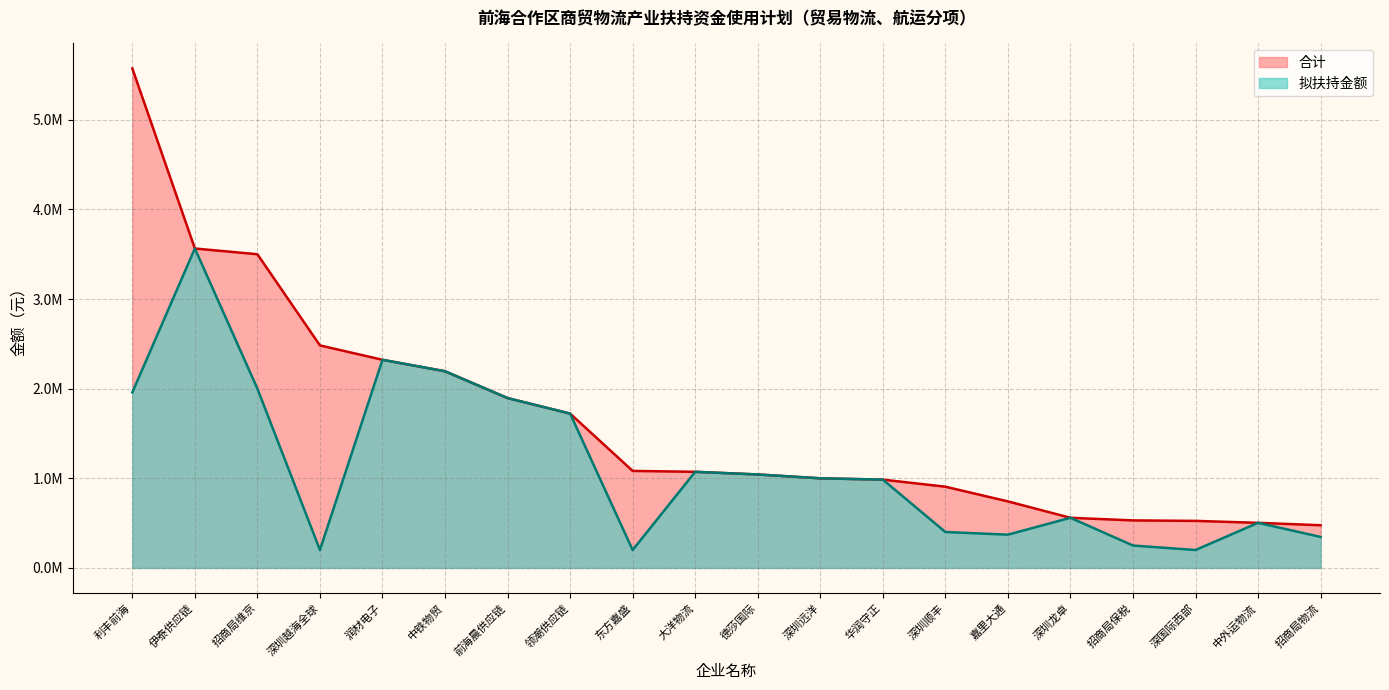

What is the difference between the values at 大洋物流 and 深圳远洋?

72407.0